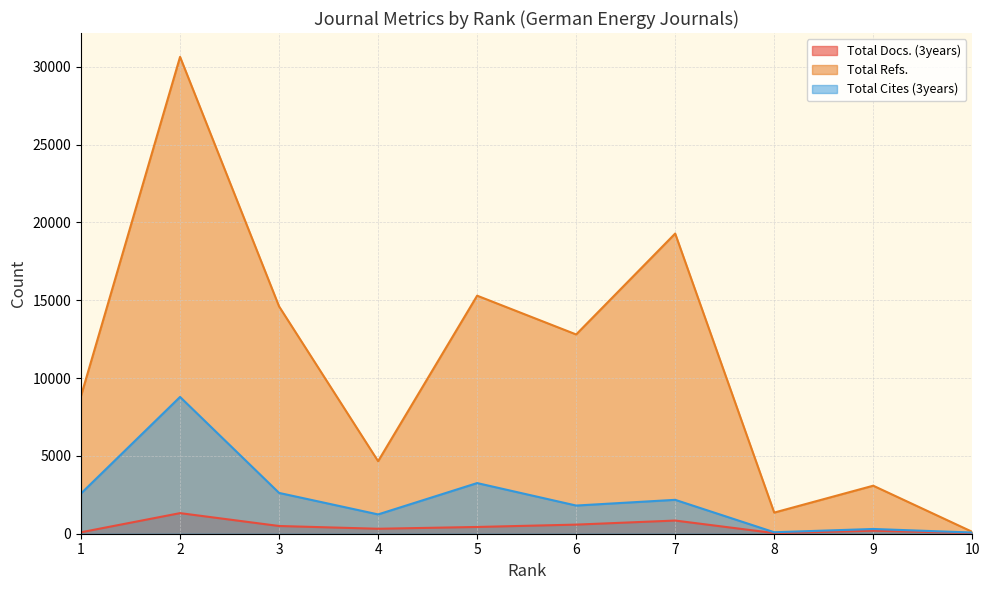

Reading right to left, list all the values displayed in this chart.

Total Docs. (3years): 10=43	9=194	8=41	7=846	6=585	5=434	4=319	3=496	2=1323	1=93
Total Refs.: 10=121	9=3085	8=1358	7=19283	6=12801	5=15292	4=4660	3=14601	2=30633	1=8854
Total Cites (3years): 10=76	9=305	8=95	7=2177	6=1810	5=3254	4=1241	3=2621	2=8787	1=2587